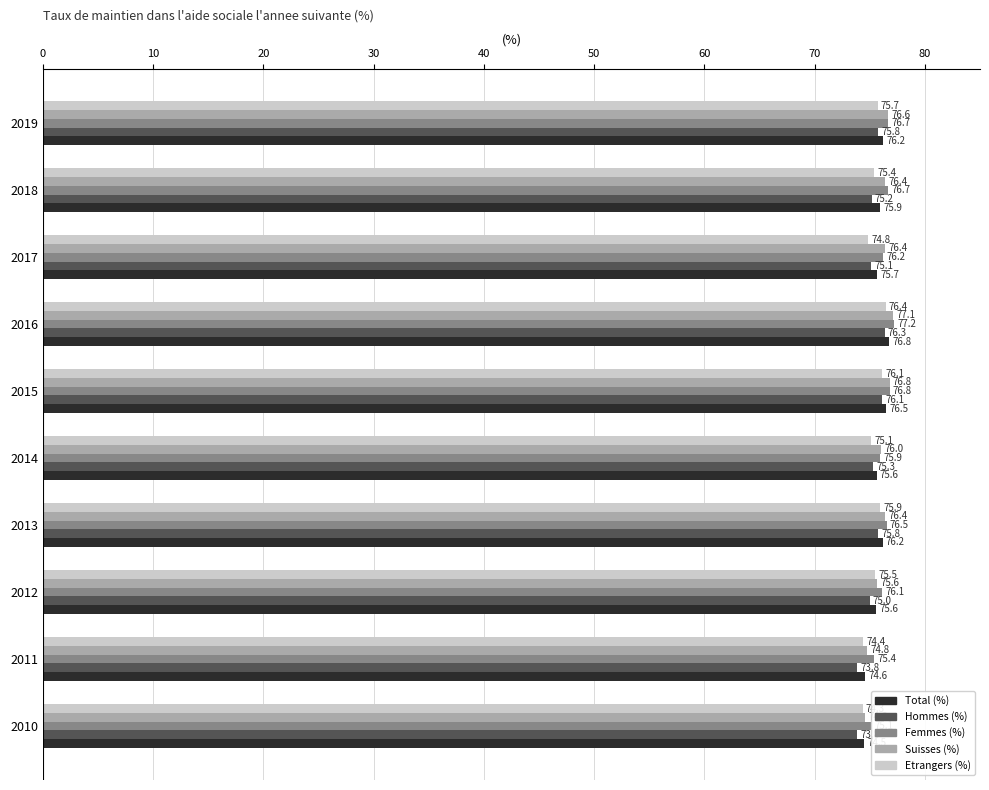

At which category does the chart reach its minimum across all series?

2010